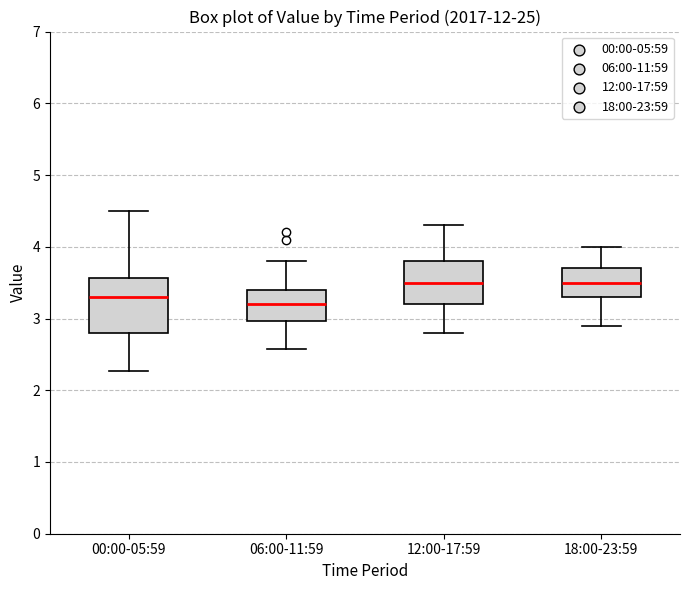

Where is the lower edge of the box for 06:00-11:59 on the y-axis? The values are not printed on the chart, so give them approximately, as read against the axis.

3.0